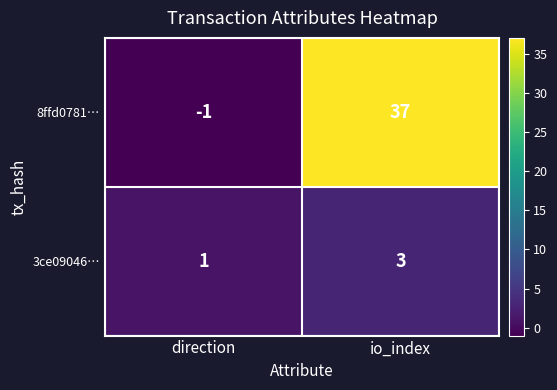

What is the approximate value of 3ce09046… at io_index?

3